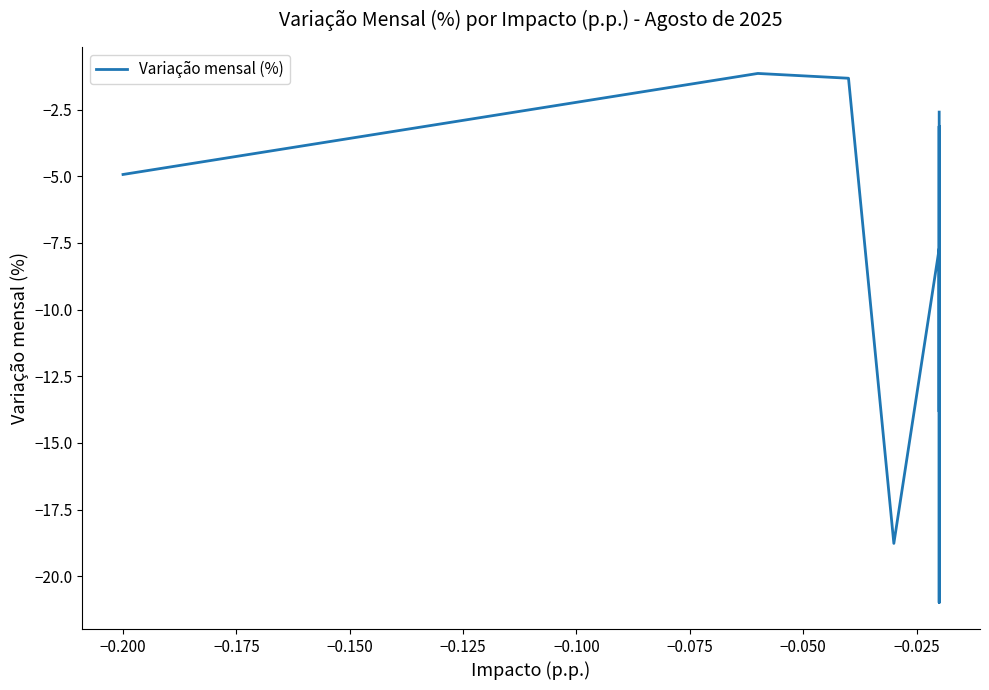

What is the minimum value shown in the chart?

-21.0